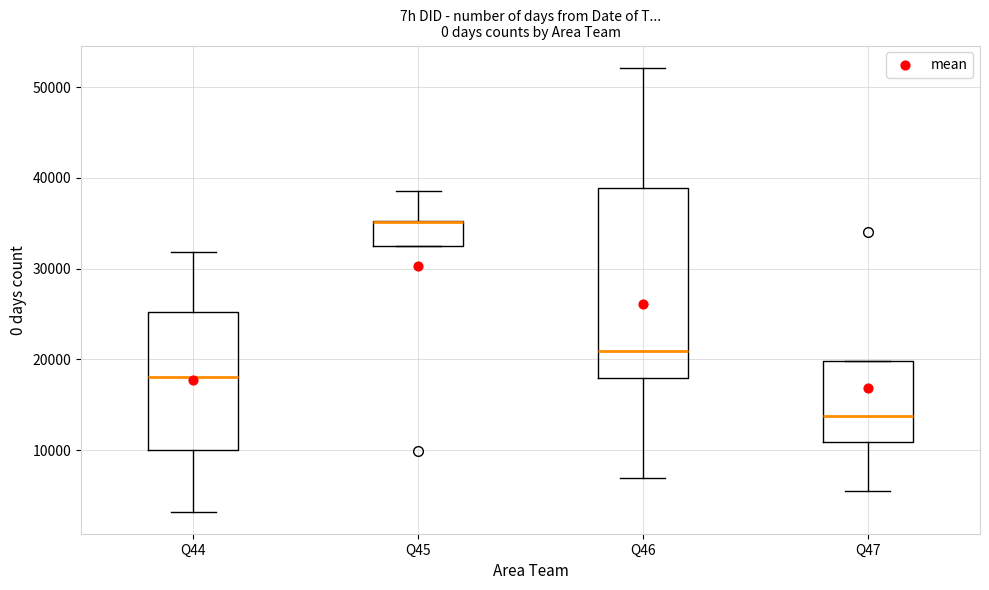

Where does the lower whisker of the box for Q44 end on the y-axis? The values are not printed on the chart, so give them approximately, as read against the axis.

3000